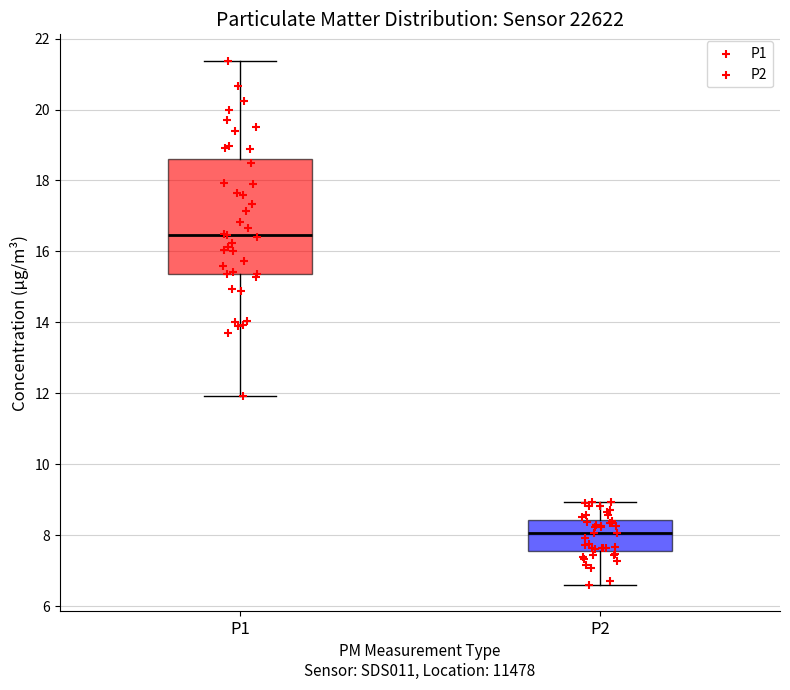

Where does the lower whisker of the box for P2 end on the y-axis? The values are not printed on the chart, so give them approximately, as read against the axis.

6.6